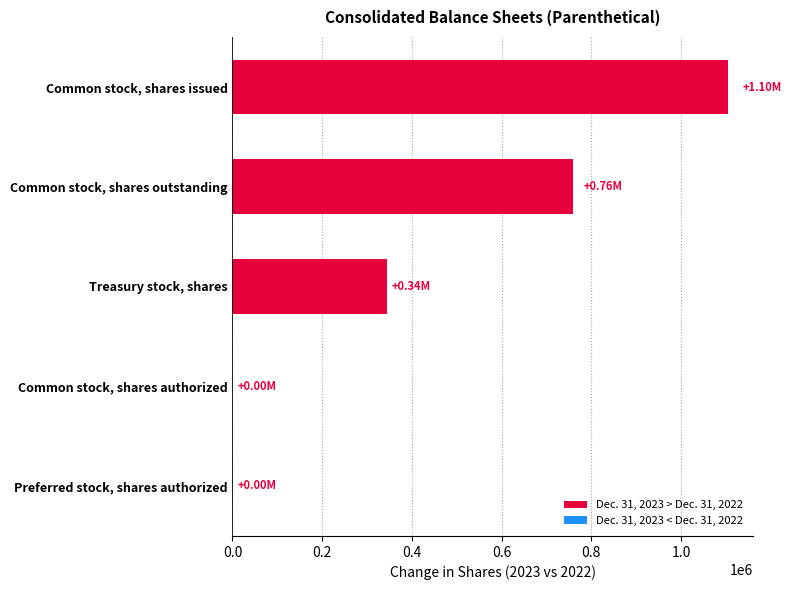

What is the average value?

441627